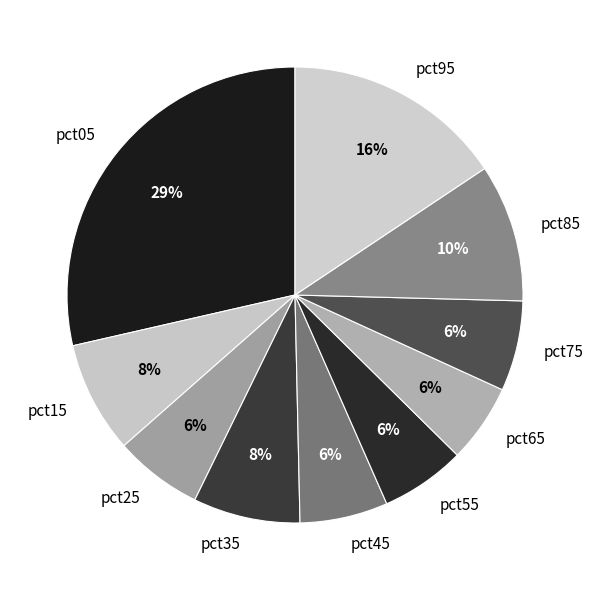

Count the number of slices in the pie.

10